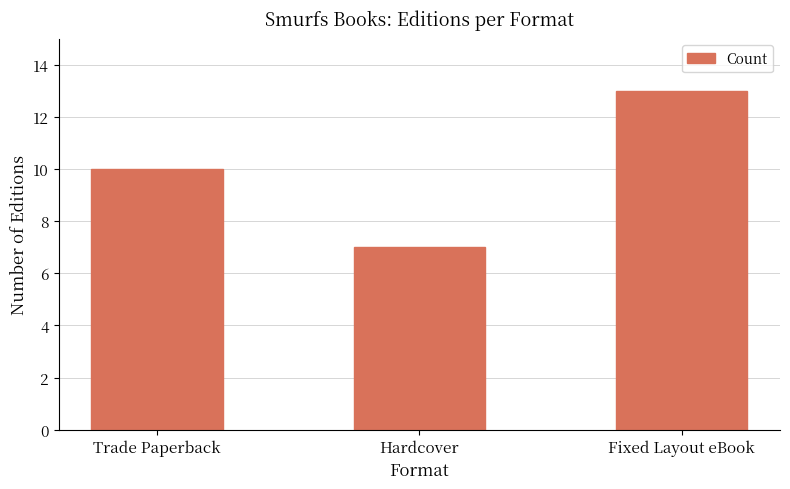

Reading right to left, transcribe all the data shown in this chart.

Fixed Layout eBook=13	Hardcover=7	Trade Paperback=10